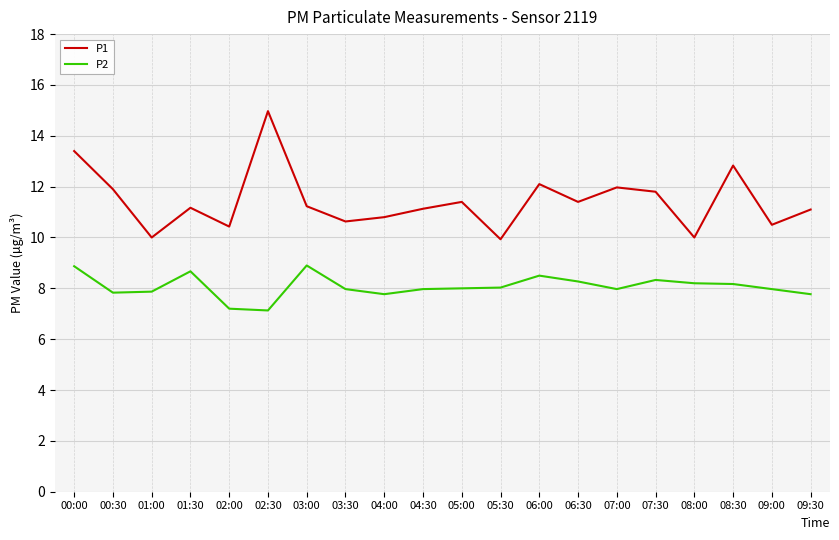

Where does the P2 series first go above 8?

00:00